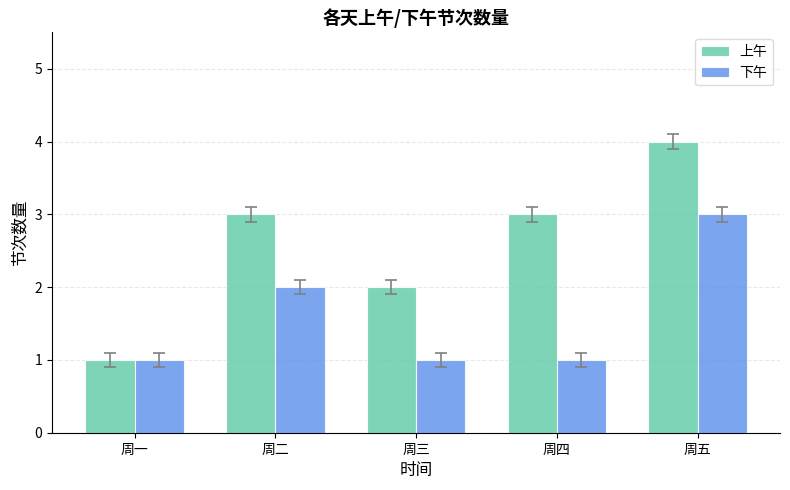

What is the difference between the highest and lowest values at 周四?

2